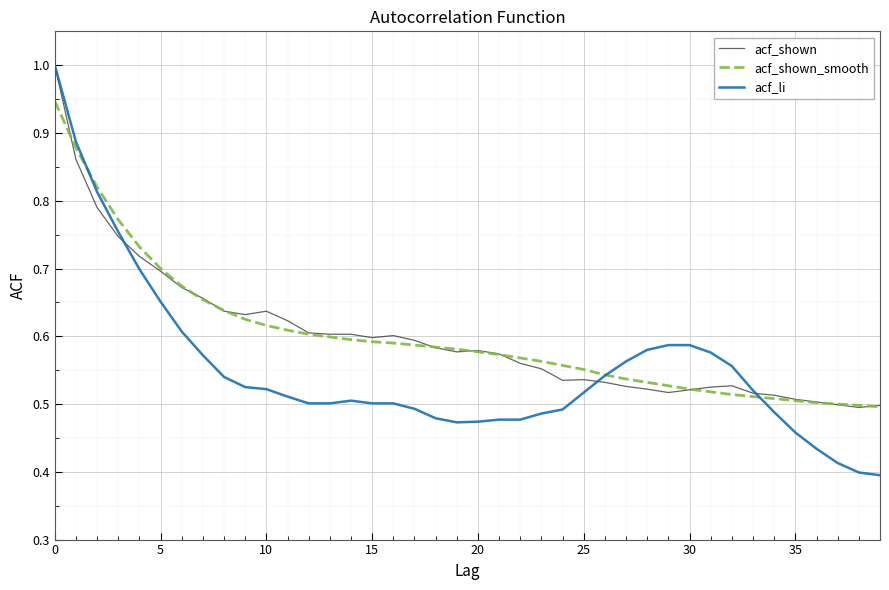

Count the number of categories in the chart.

40